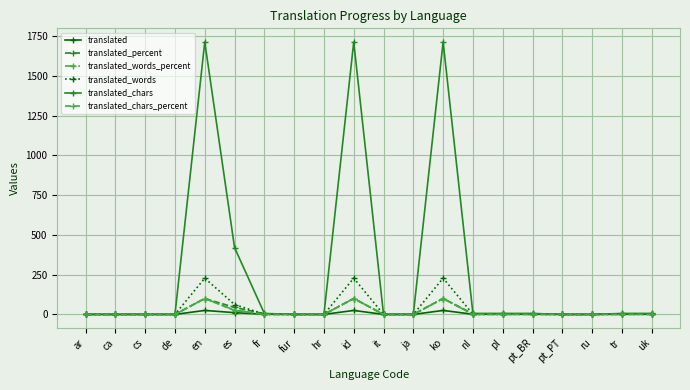

What value does the translated_words_percent series have at ko?

100.0